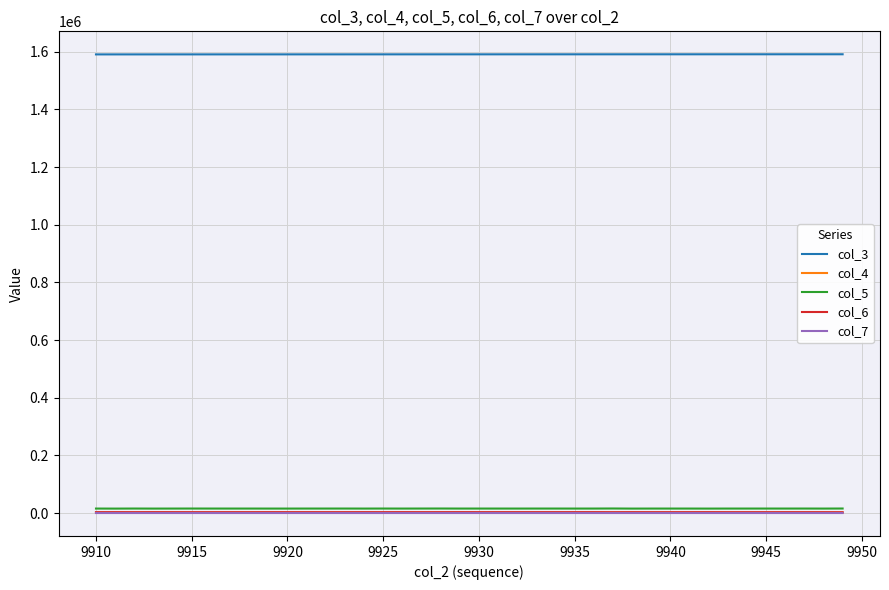

True or false: col_3 and col_6 cross at least once.

False